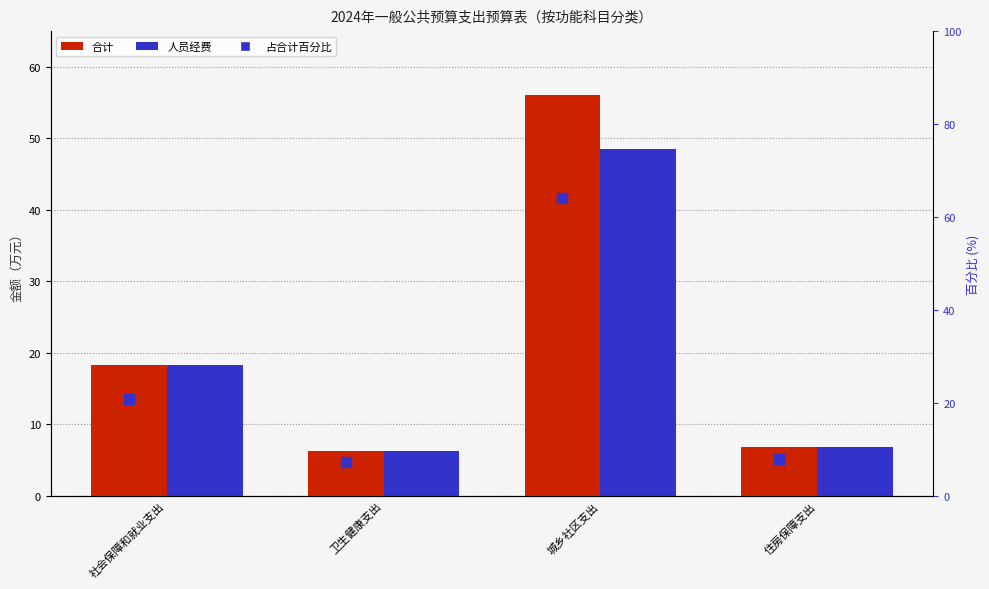

At how many categories does at least one series exceed 11?

2